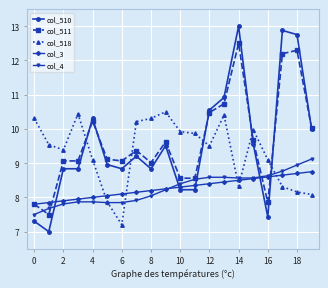

How many lines are shown in the chart?

5